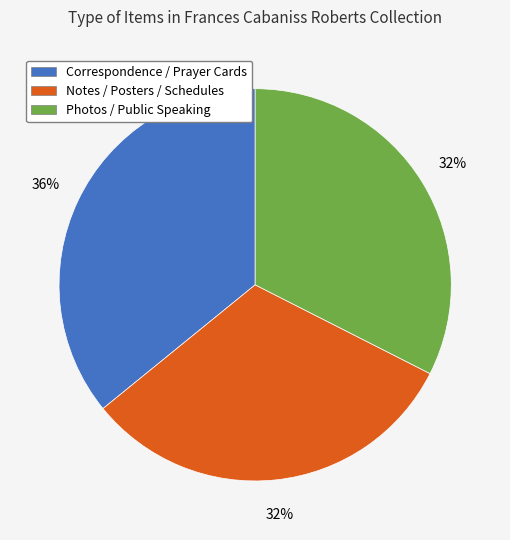

To the nearest percent, what is the average slice percentage?

33%